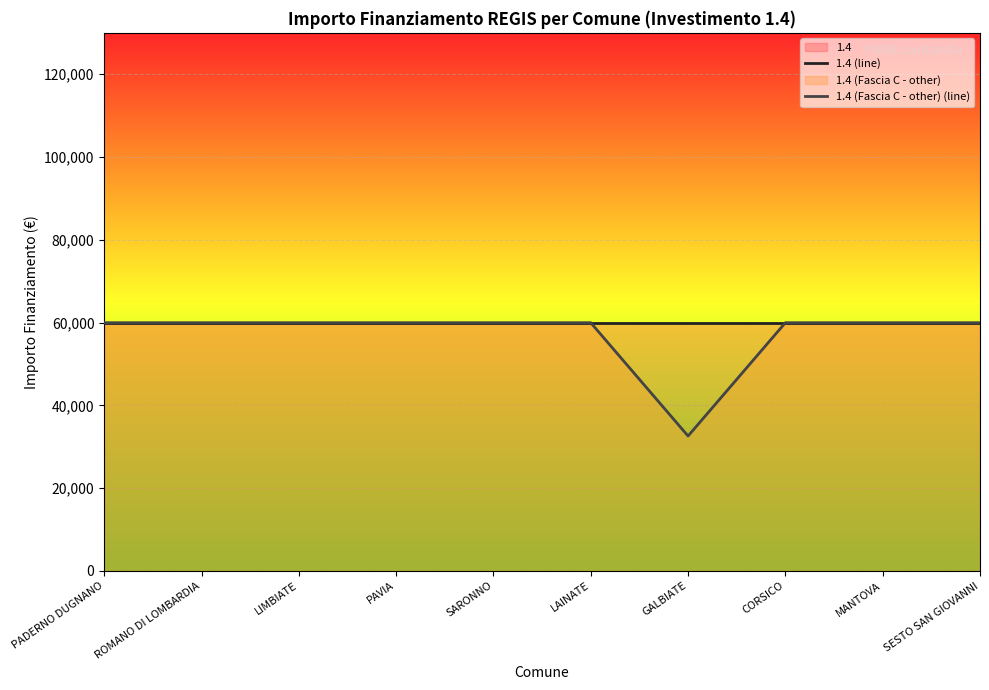

Reading left to right, transcribe all the data shown in this chart.

1.4 (line): PADERNO DUGNANO=59966	ROMANO DI LOMBARDIA=59966	LIMBIATE=59966	PAVIA=59966	SARONNO=59966	LAINATE=59966	GALBIATE=59966	CORSICO=59966	MANTOVA=59966	SESTO SAN GIOVANNI=59966
1.4 (Fascia C - other) (line): PADERNO DUGNANO=59966	ROMANO DI LOMBARDIA=59966	LIMBIATE=59966	PAVIA=59966	SARONNO=59966	LAINATE=59966	GALBIATE=32589	CORSICO=59966	MANTOVA=59966	SESTO SAN GIOVANNI=59966